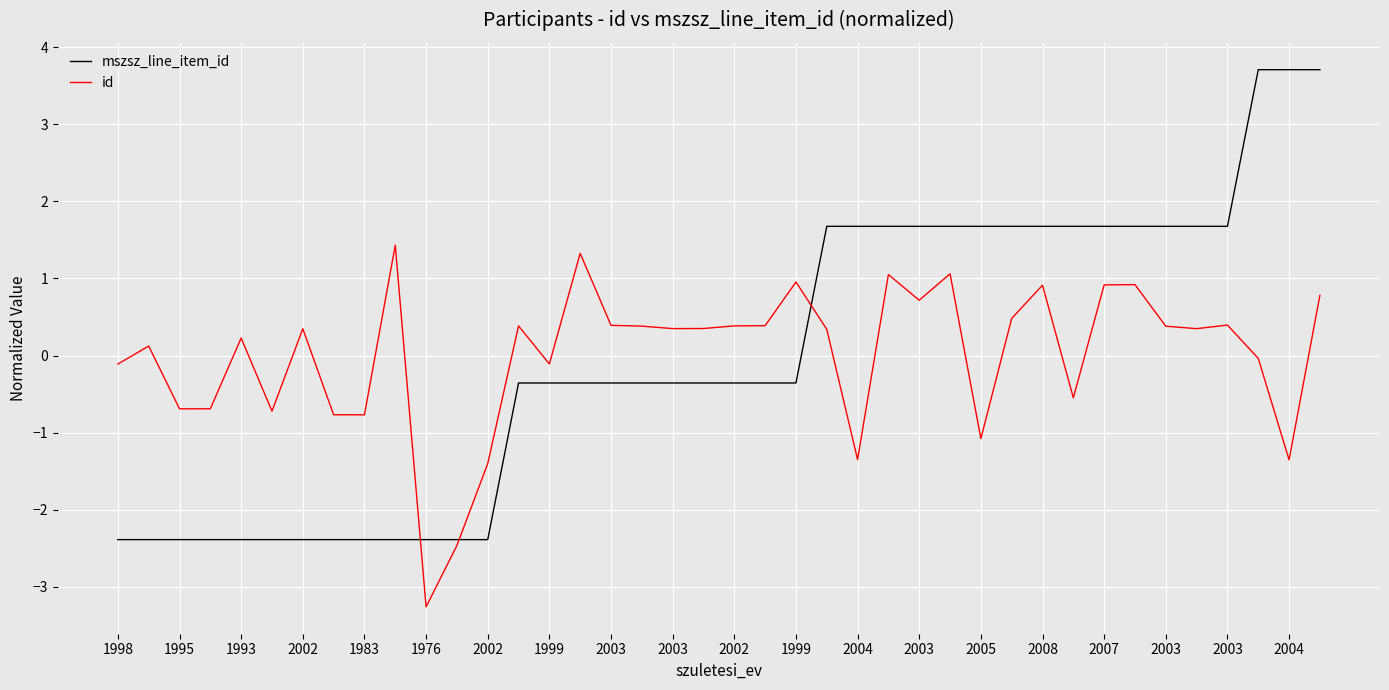

What is the difference between the maximum and second lowest values in the id series?

3.9